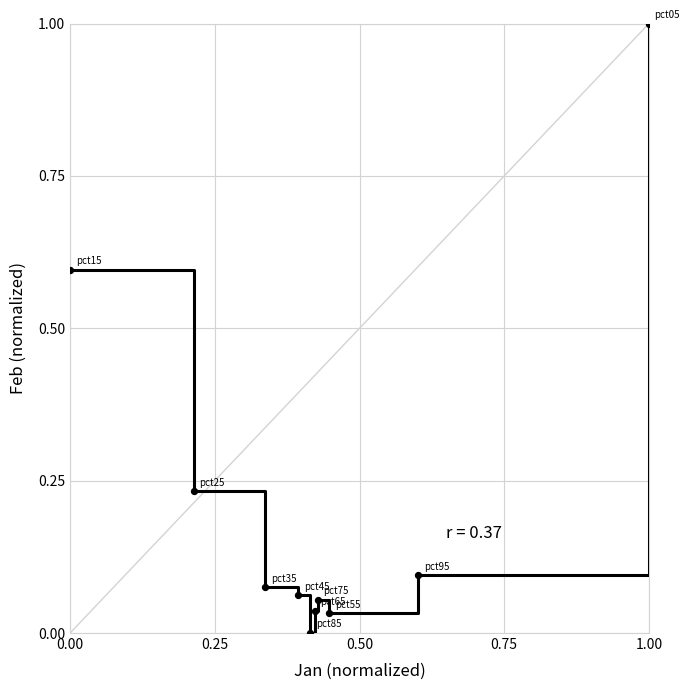

What is the difference between the maximum and minimum values?

1.0